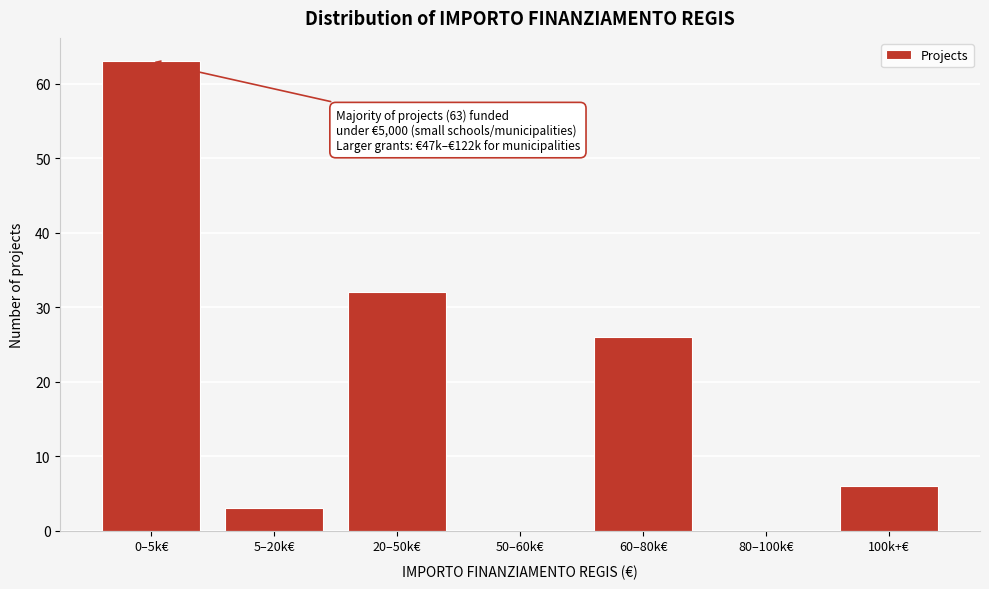

Reading right to left, extract all data points from this chart.

100k+€=6	80–100k€=0	60–80k€=26	50–60k€=0	20–50k€=32	5–20k€=3	0–5k€=63